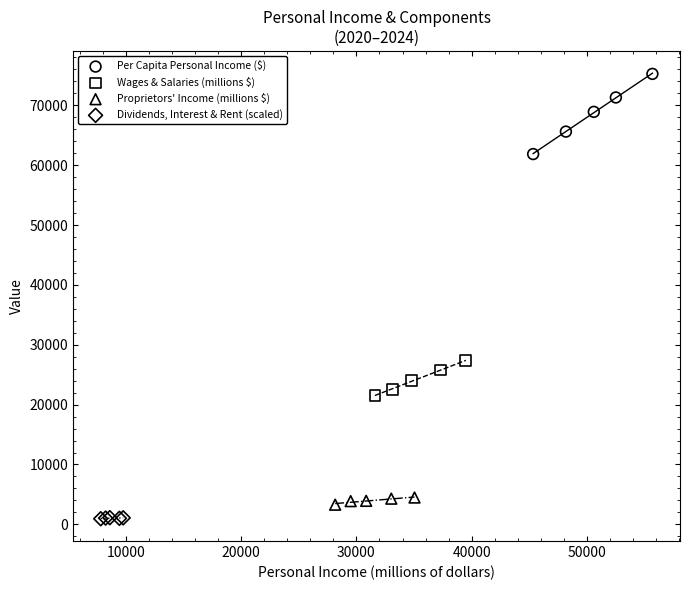

Which series has the widest spread of Y values?

Per Capita Personal Income ($)